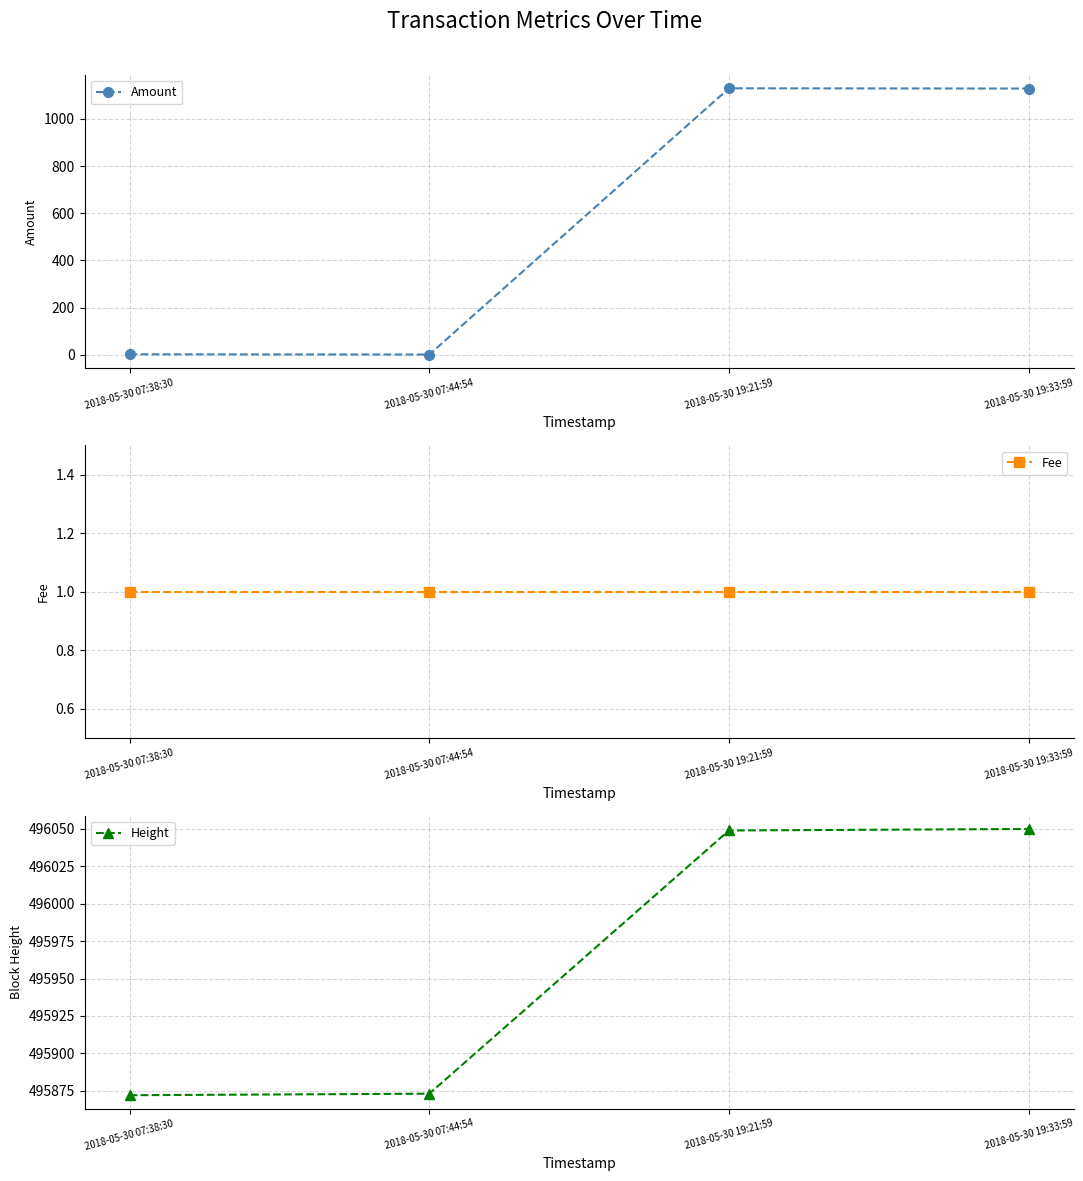

Reading left to right, extract all data points from this chart.

Amount: 2.0	1.0	1129.2	1128.2
Fee: 1.0	1.0	1.0	1.0
Height: 495872.0	495873.0	496049.0	496050.0